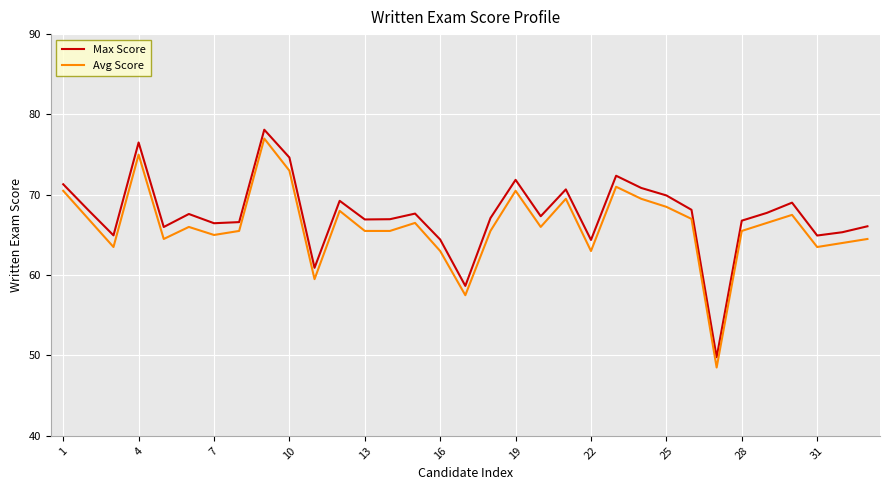

What is the difference between the maximum and minimum values in the Avg Score series?

28.5